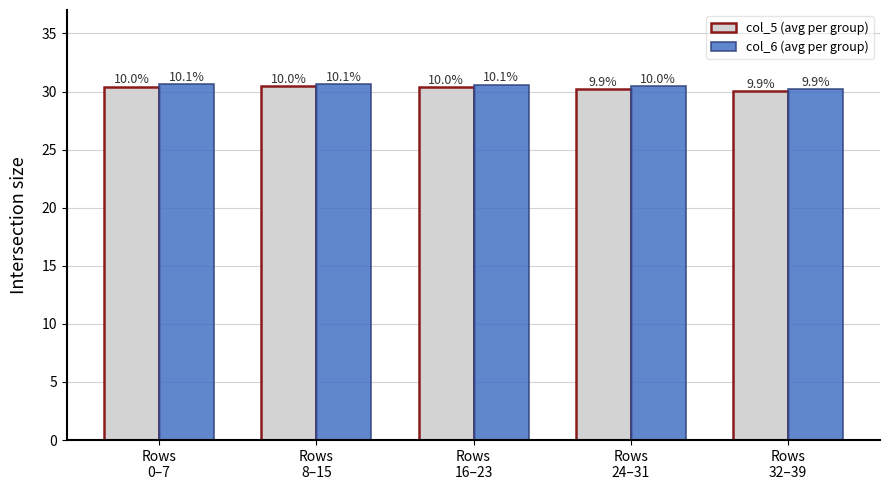

What are all the series names shown in the legend?

col_5 (avg per group), col_6 (avg per group)